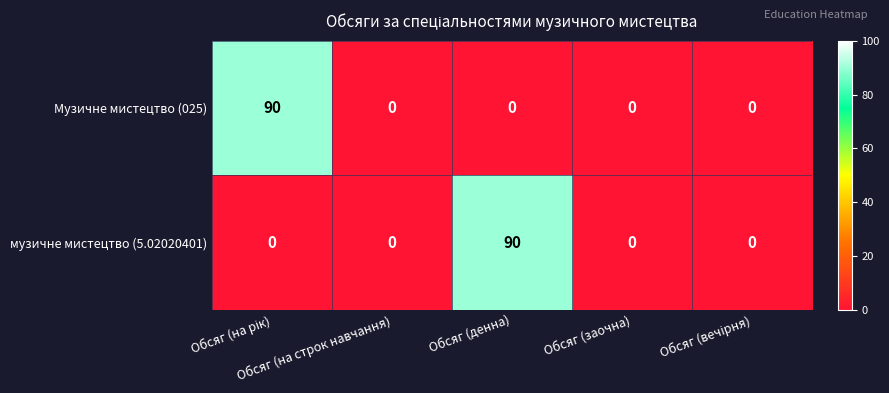

What is the difference between the maximum and minimum values in the музичне мистецтво (5.02020401) series?

90